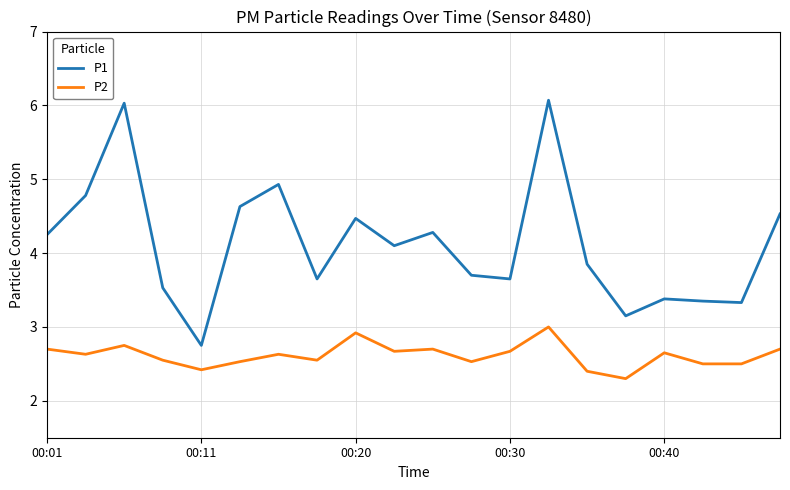

What is the difference between the maximum and minimum values in the P1 series?

3.3